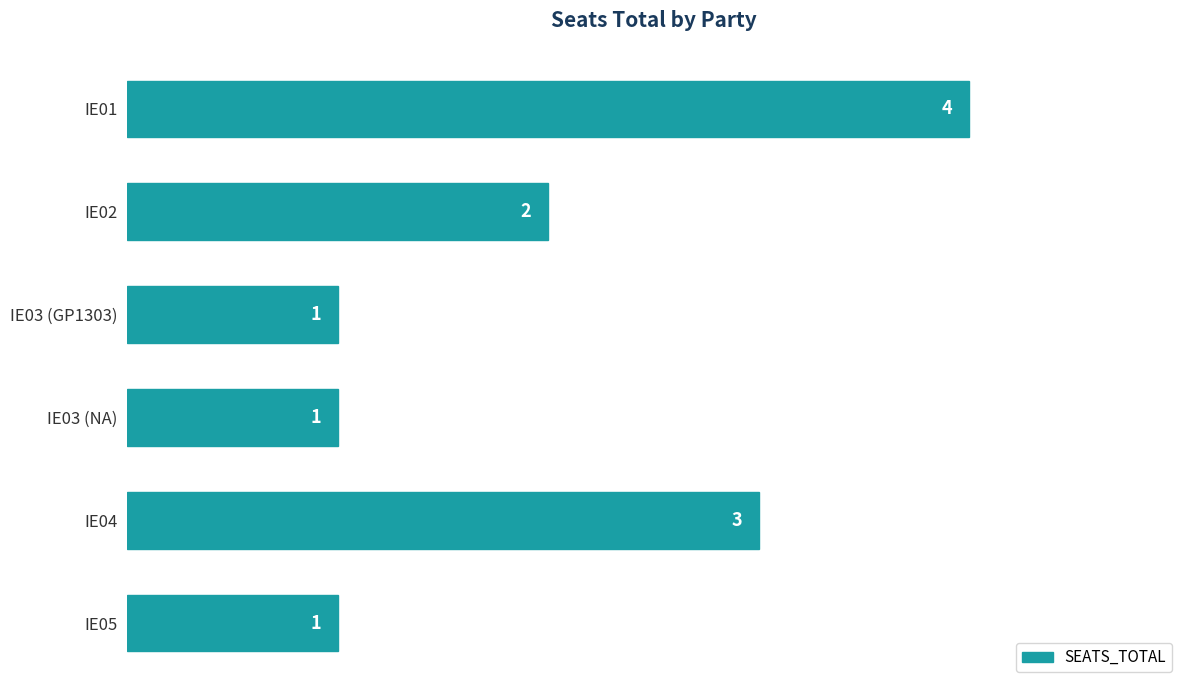

Approximately how many times larger is the value at IE03 (GP1303) compared to IE03 (NA)?

1.0